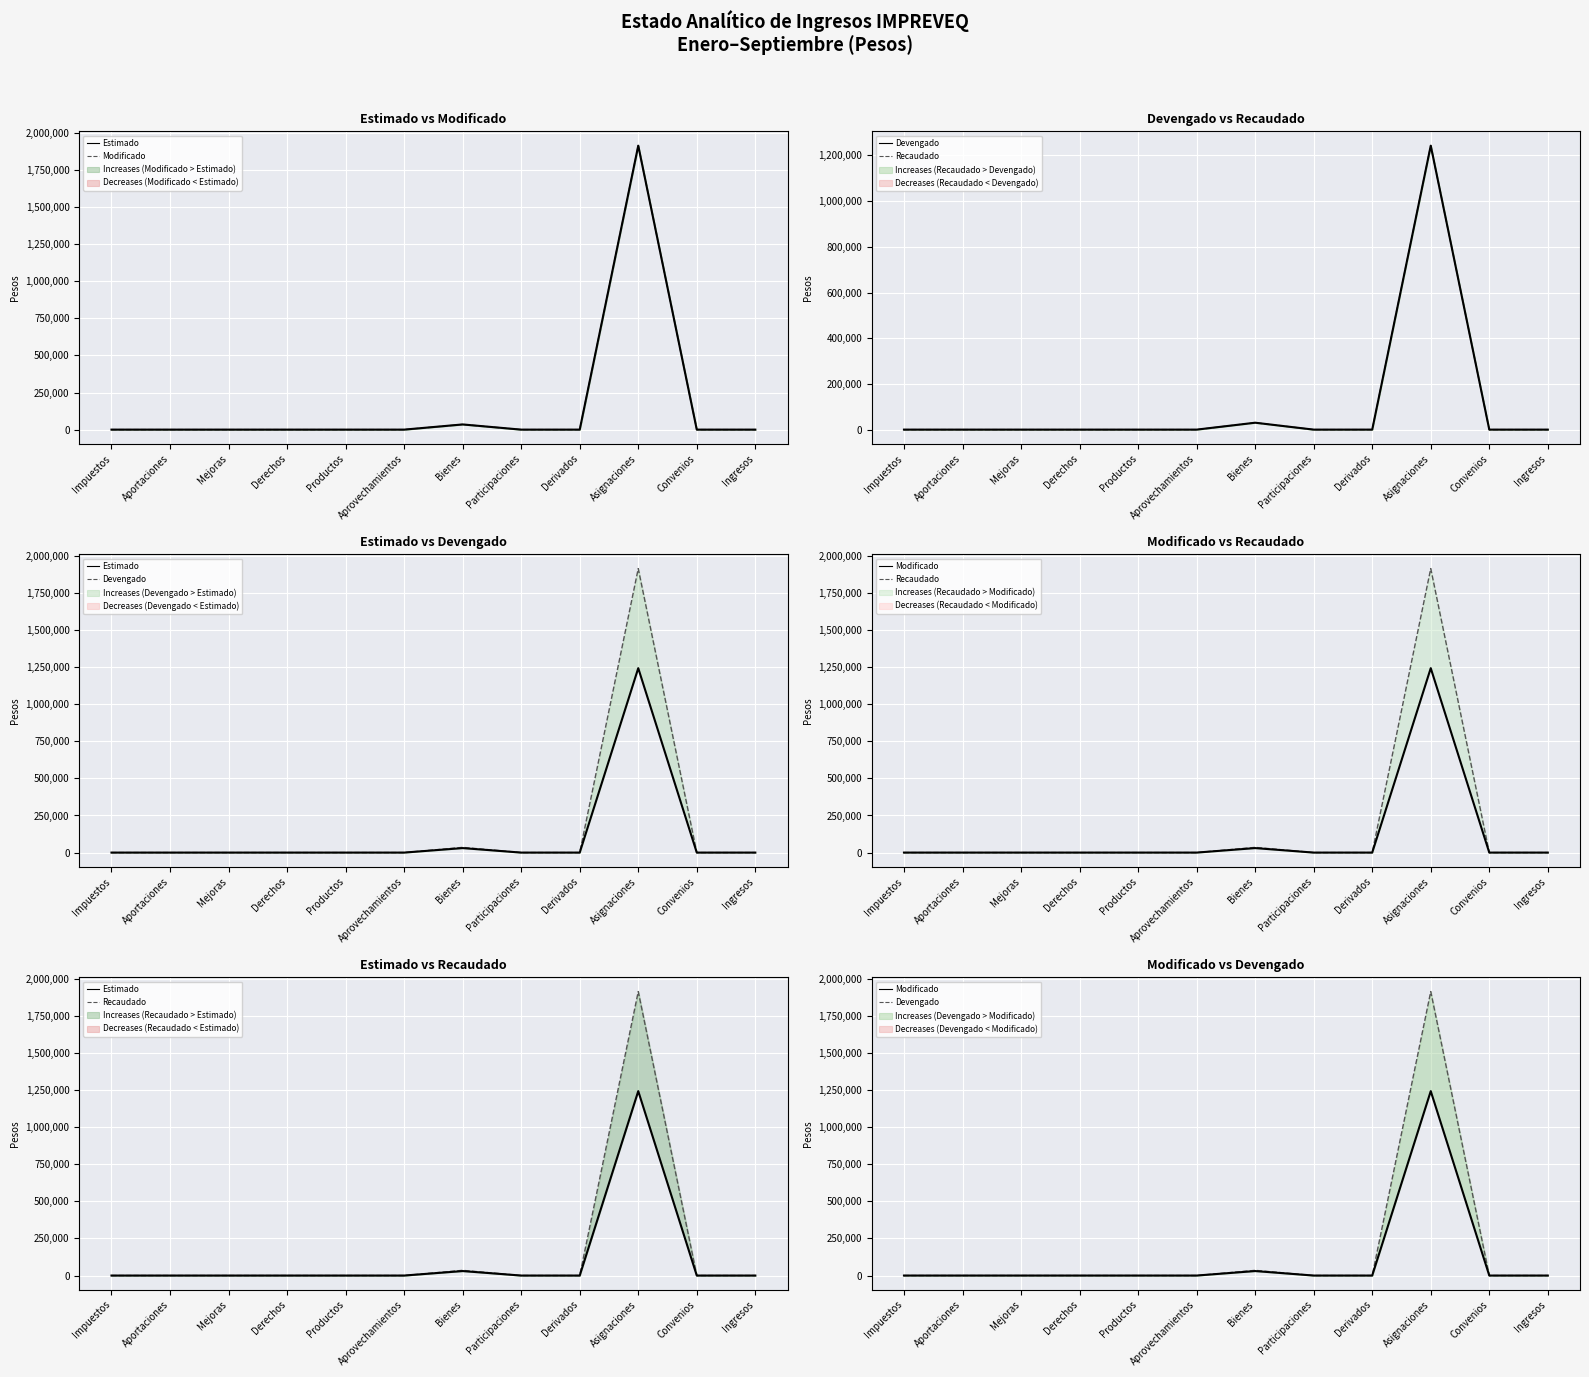

Which series has the largest total across all categories?

Devengado